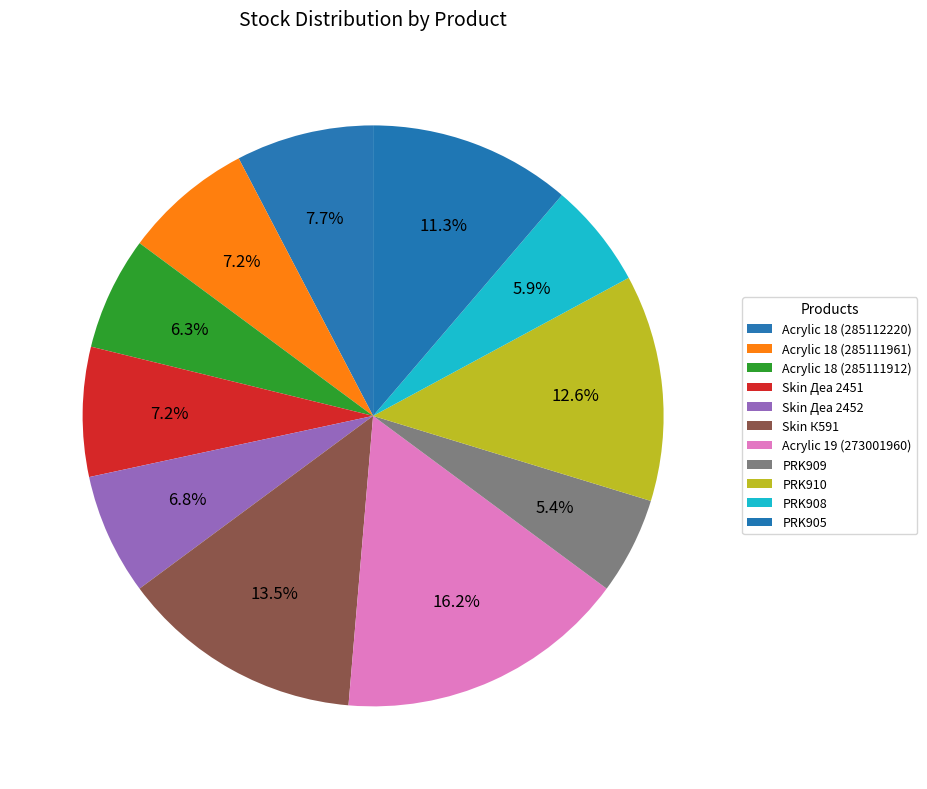

Is there any slice that represents more than half of the pie?

No